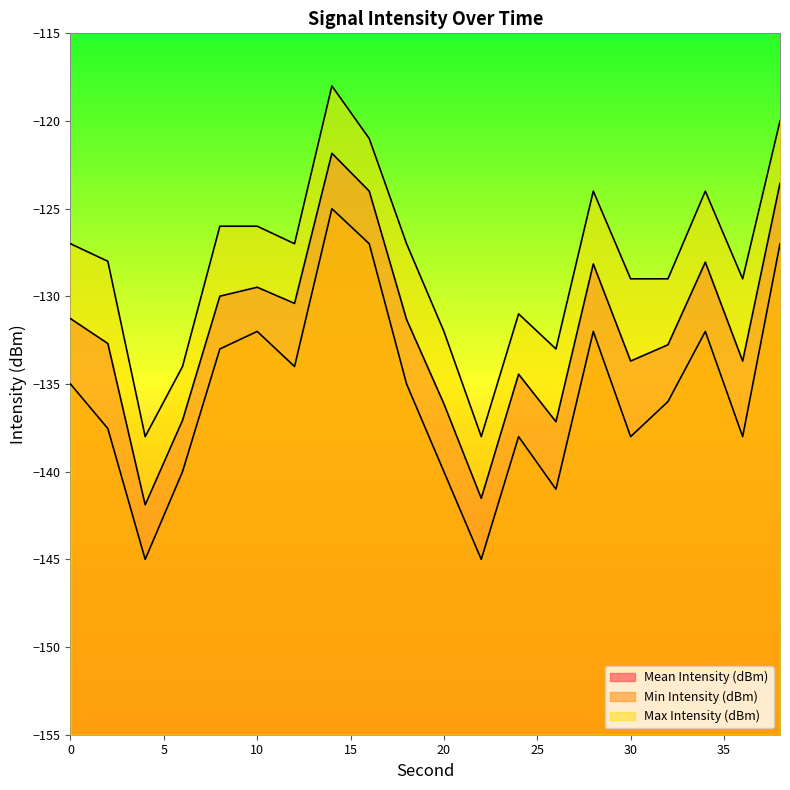

True or false: Mean Intensity (dBm) has a value of -217.2 at 10.

False